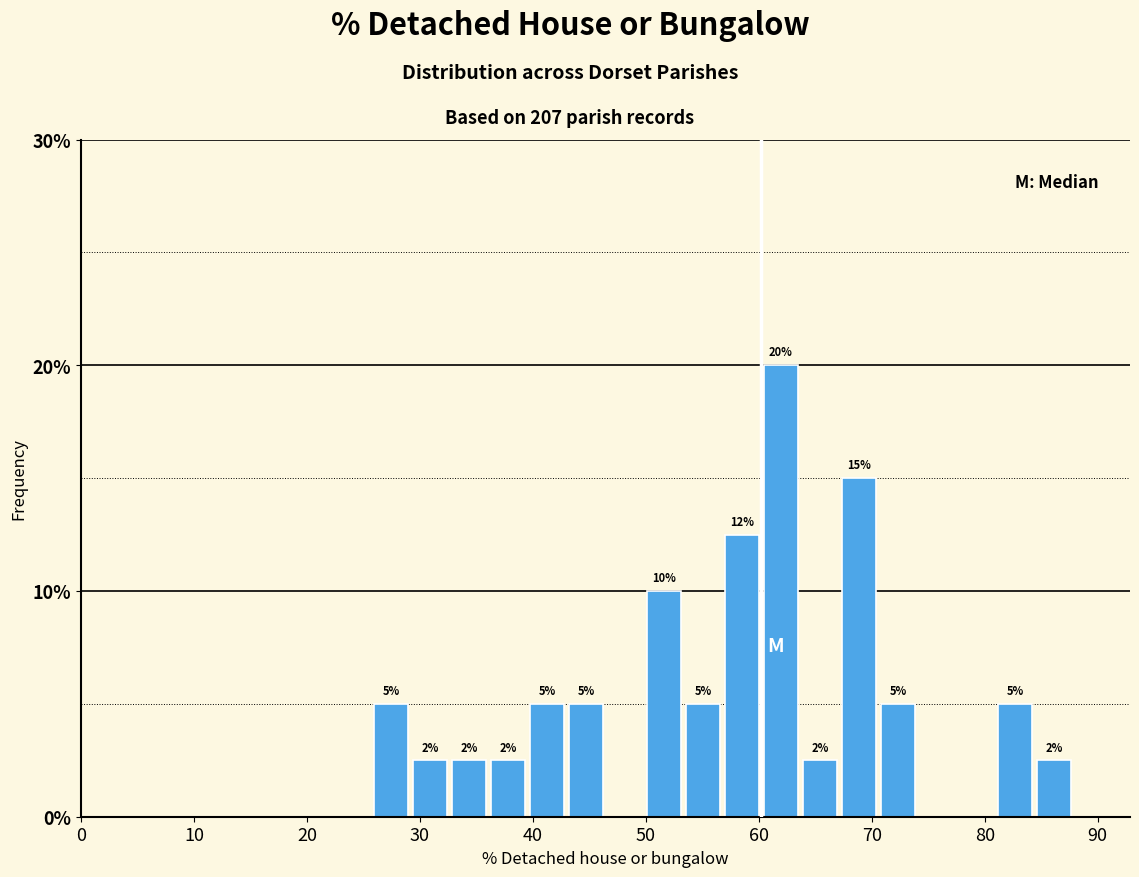

Around what value on the x-axis is the tallest bar? Give the approximate position of its centre, as read against the axis.

62